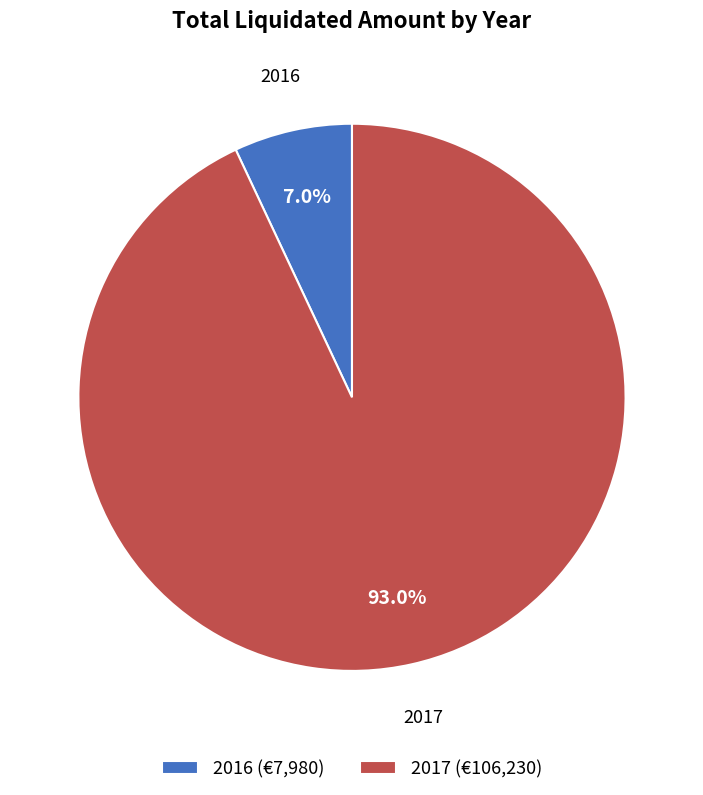

Which has a higher value, 2016 (€7,980) or 2017 (€106,230)?

2017 (€106,230)